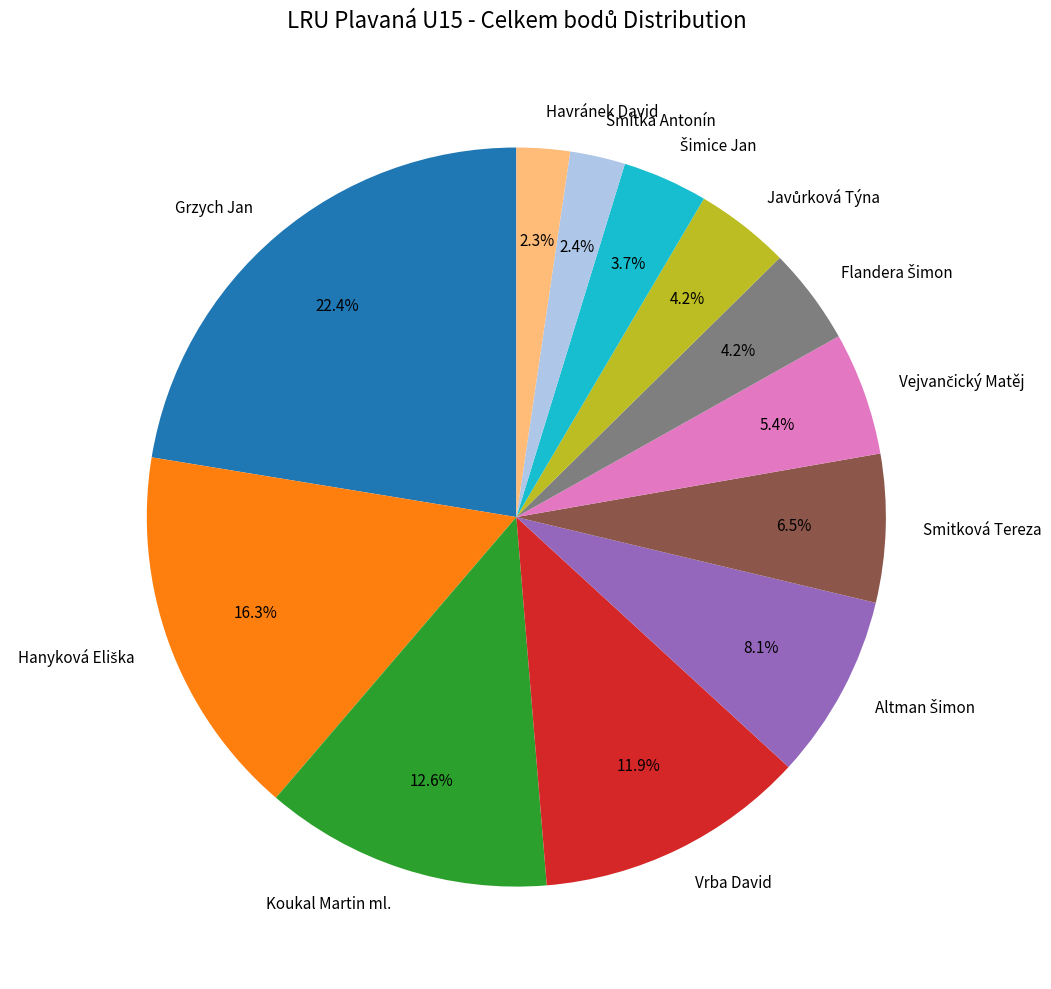

Do Smitka Antonín and Grzych Jan together represent more than half of the pie?

No